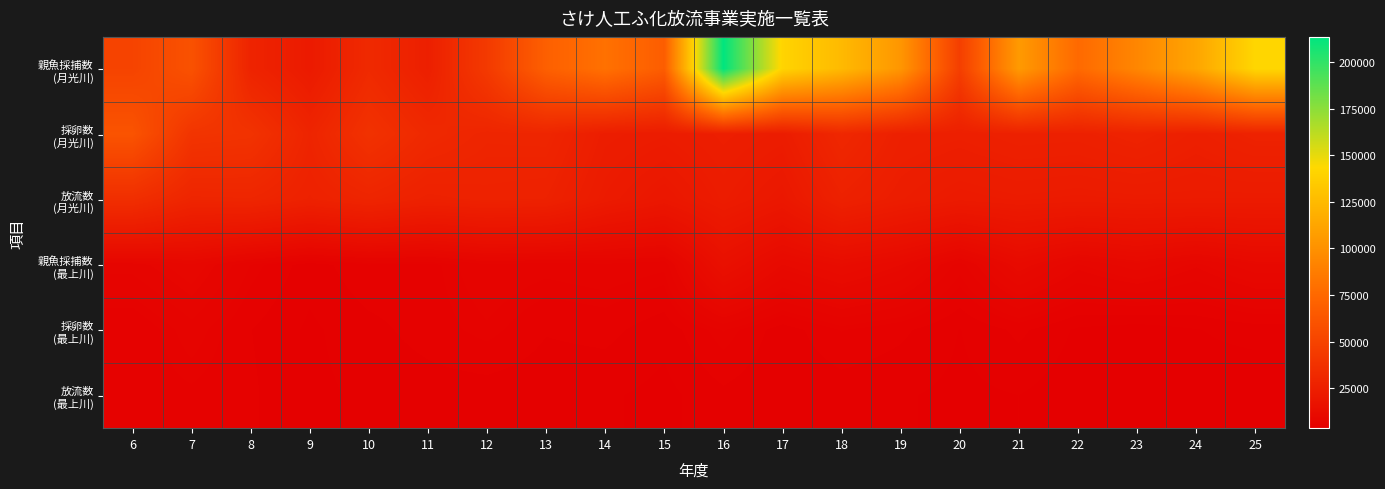

How many categories are shown in the chart?

20